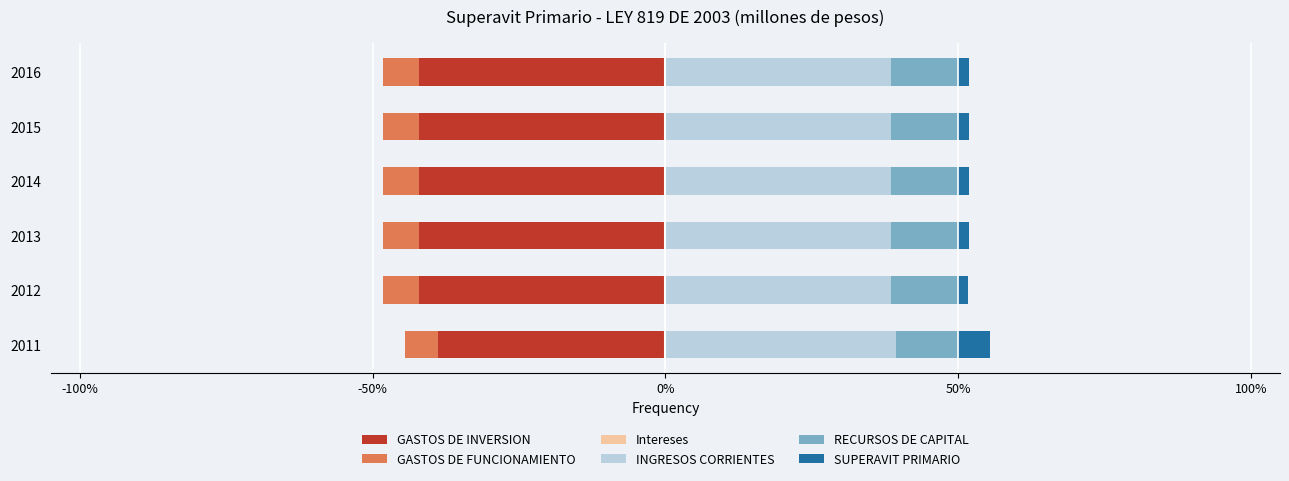

What is the sum of all GASTOS DE INVERSION values?

-249.6